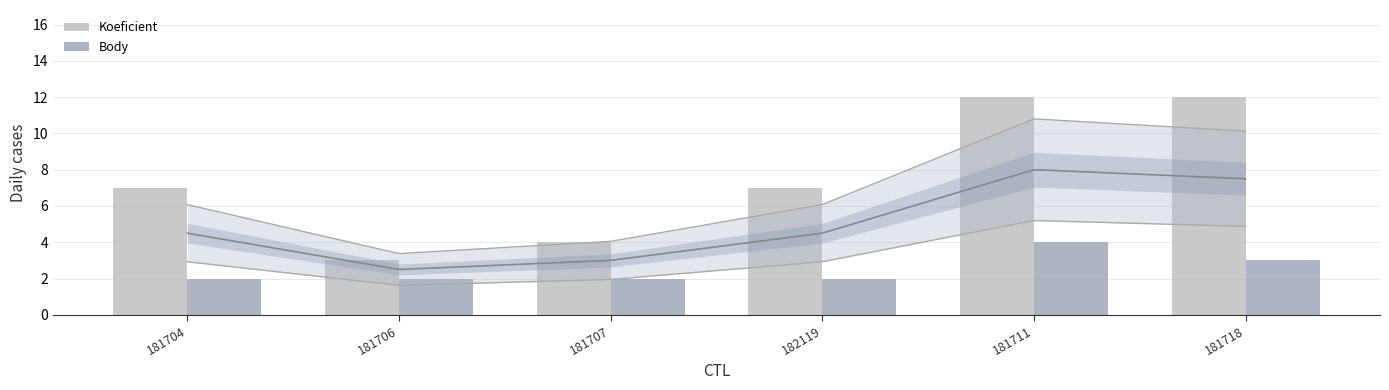

Which series has the largest total across all categories?

Koeficient